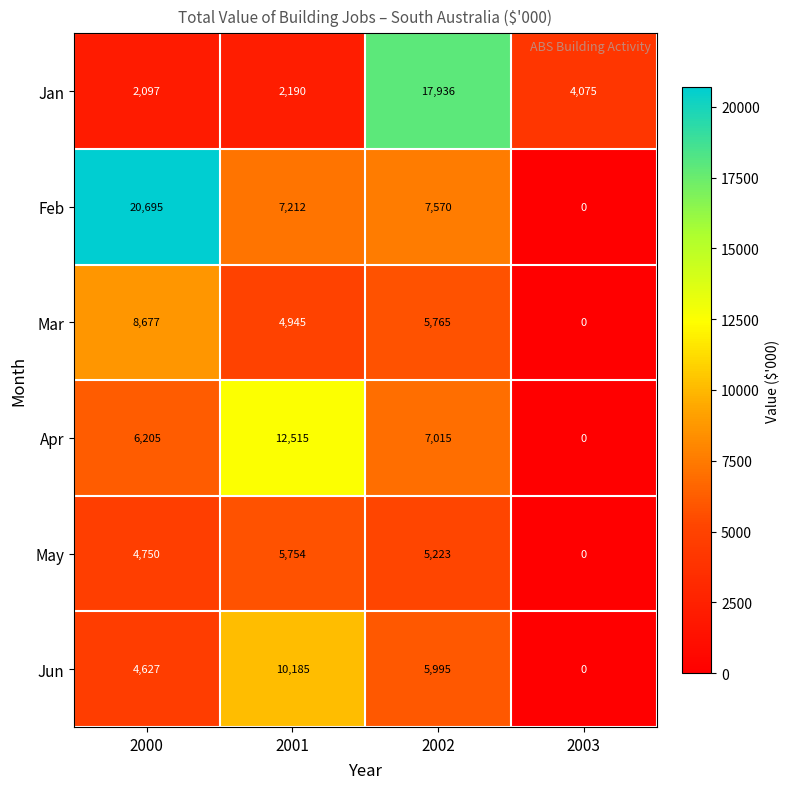

Reading left to right, extract all data points from this chart.

Jan: 2097	2190	17936	4075
Feb: 20695	7212	7570	0
Mar: 8677	4945	5765	0
Apr: 6205	12515	7015	0
May: 4750	5754	5223	0
Jun: 4627	10185	5995	0